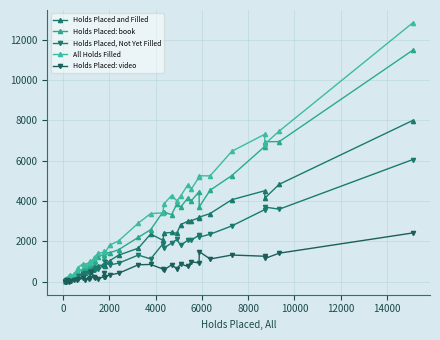

Which series has the largest range (max minus min)?

All Holds Filled